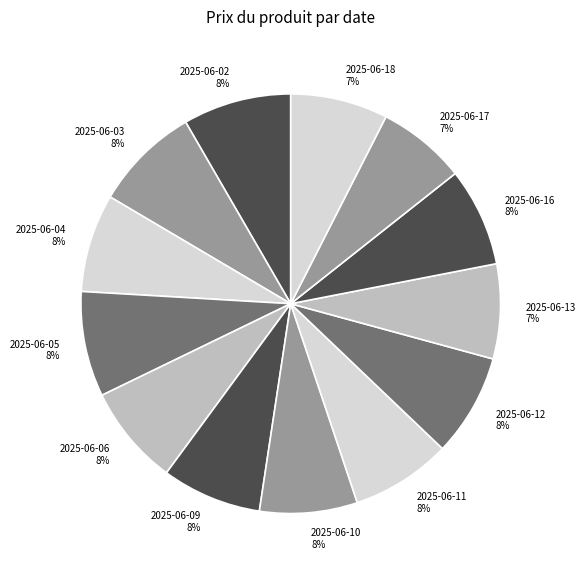

To the nearest percent, what is the average slice percentage?

8%